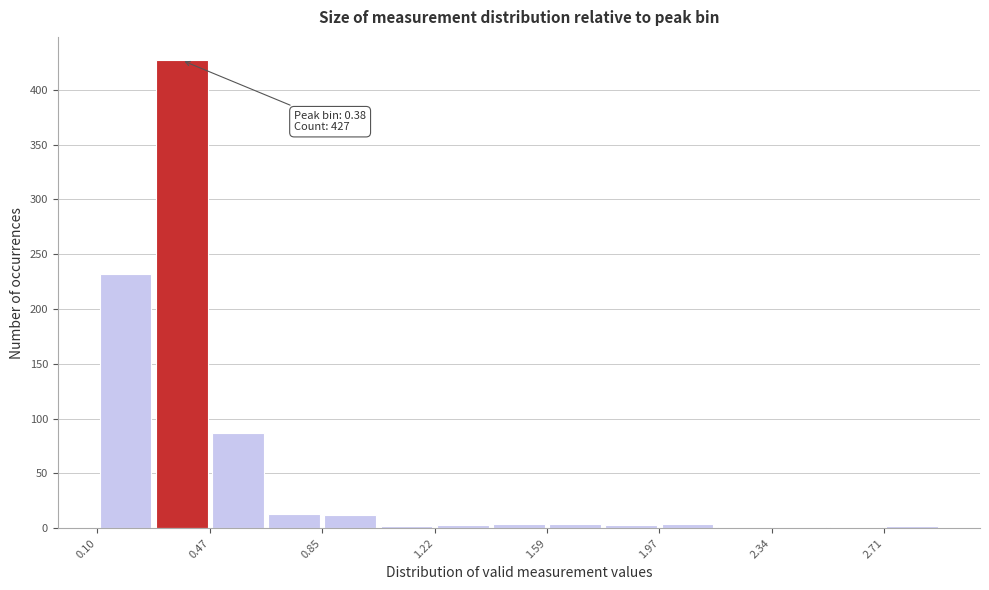

Read against the x-axis, roughly where is the centre of the tallest bar?

0.40